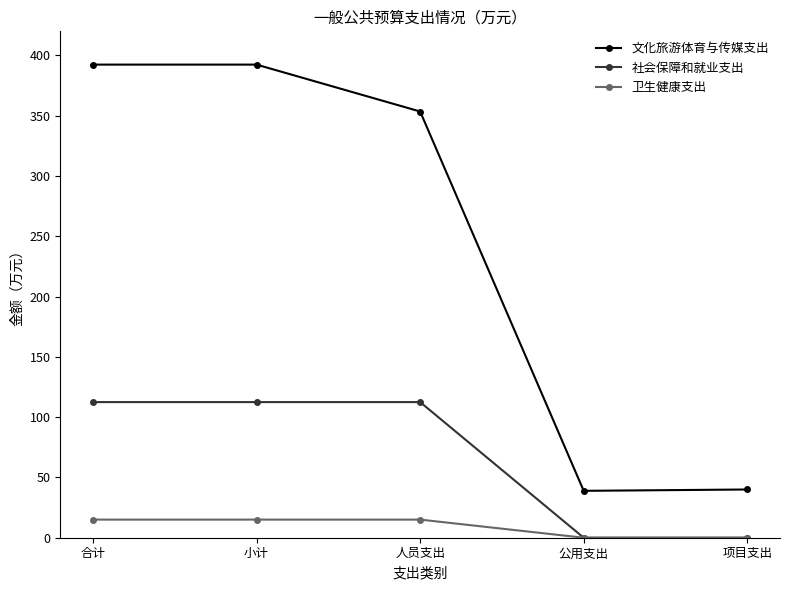

How many lines are shown in the chart?

3